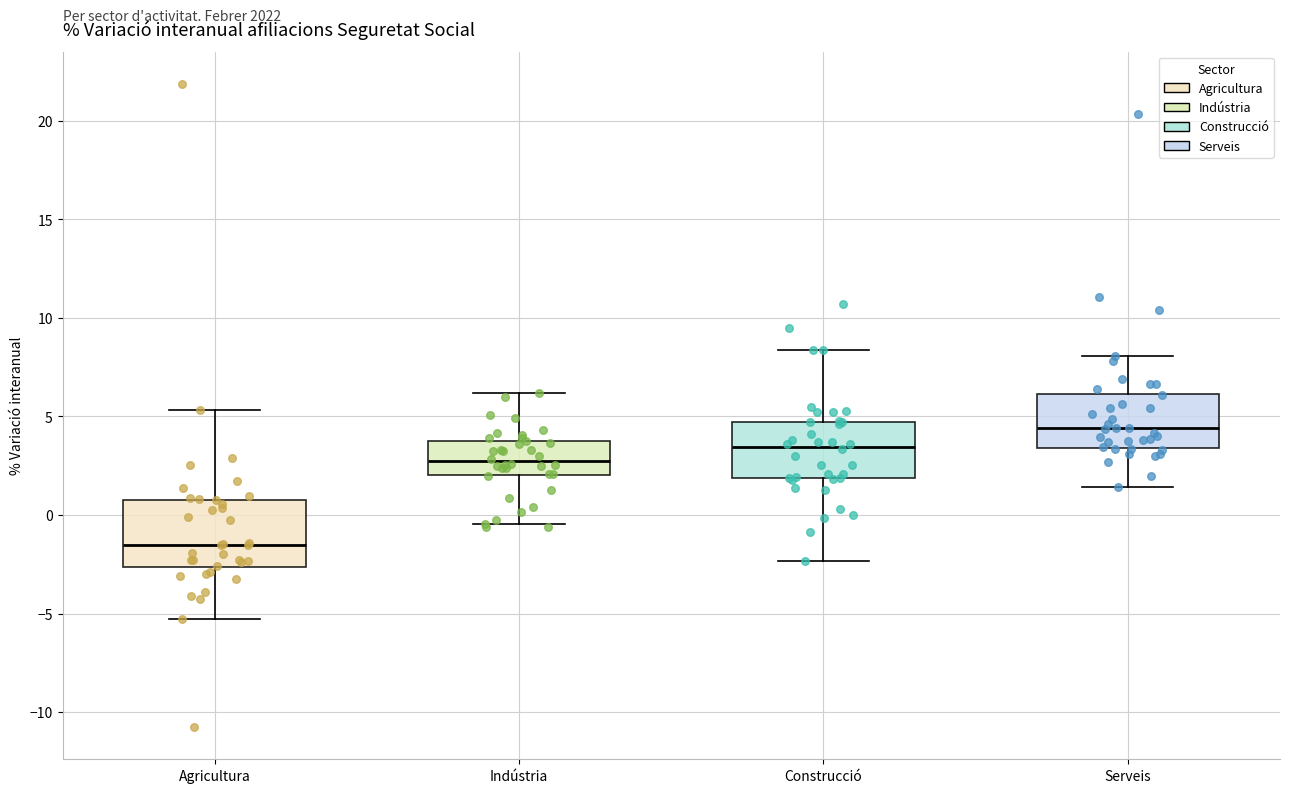

Where does the lower whisker of the box for Indústria end on the y-axis? The values are not printed on the chart, so give them approximately, as read against the axis.

-0.5